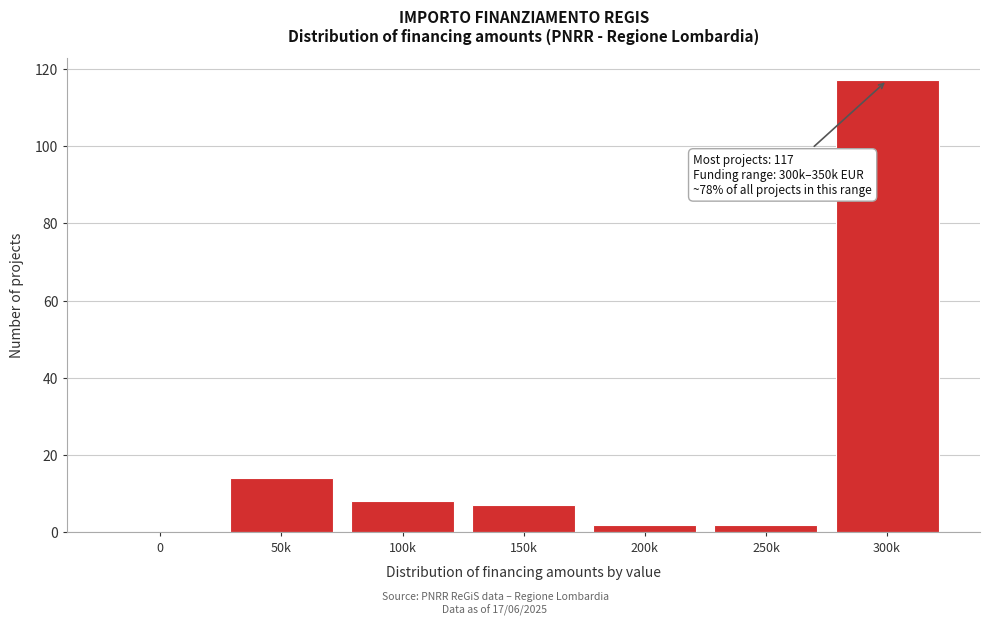

What value does the data have at 50k?

14